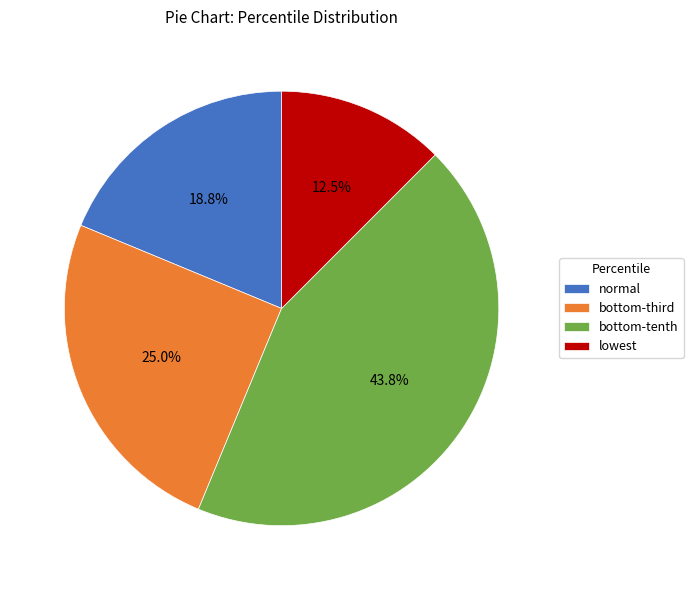

To the nearest percent, what is the difference between the largest and smallest slice percentages?

31%